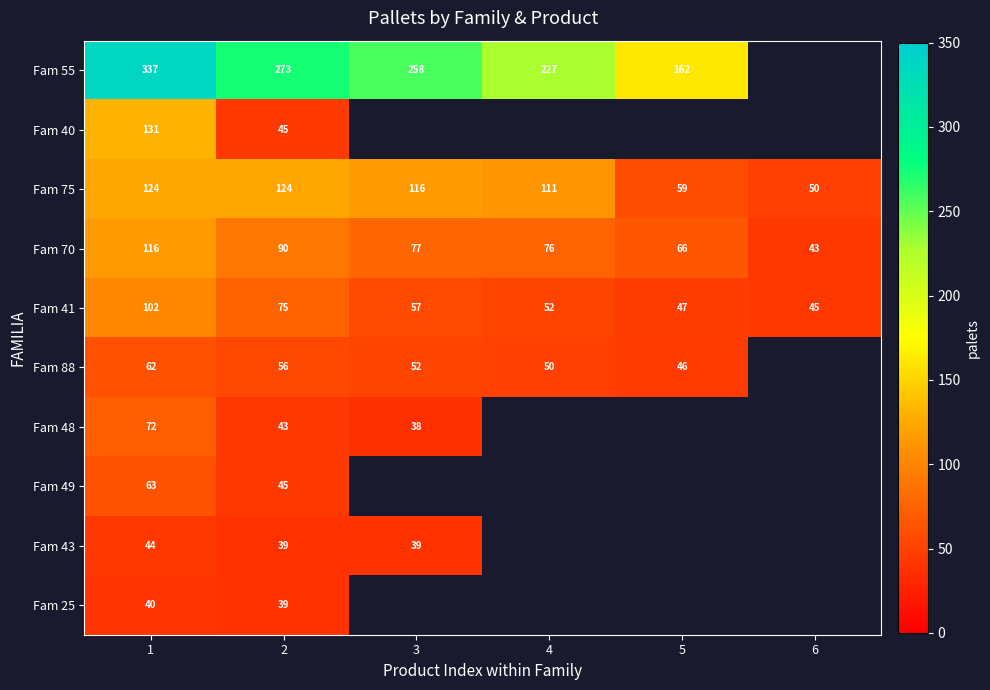

What is the maximum value shown in the chart?

337.0